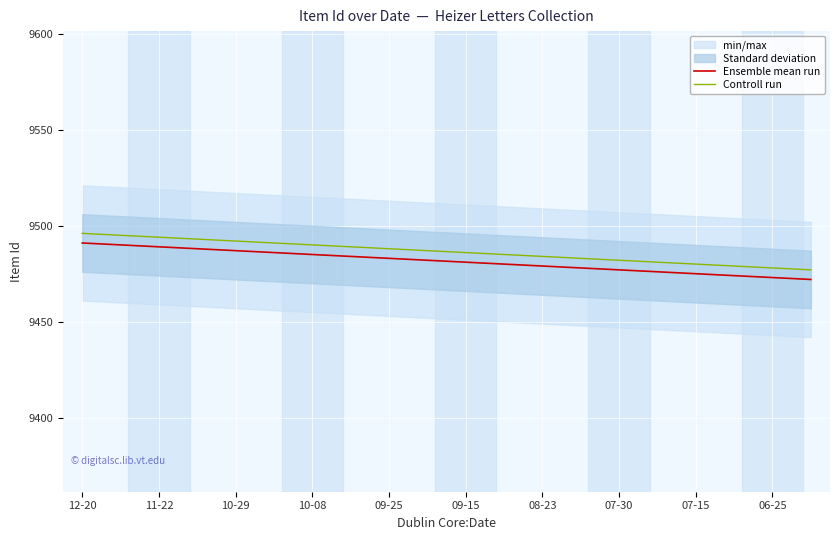

True or false: Ensemble mean run and Controll run cross at least once.

False